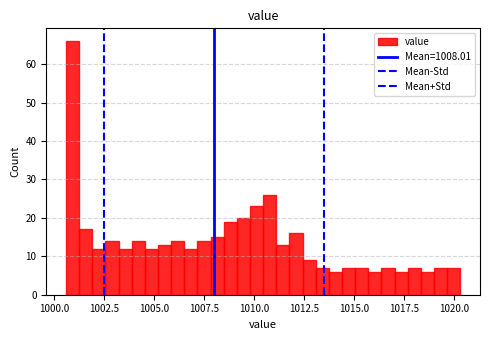

Read against the x-axis, roughly where is the centre of the tallest bar?

1001.0